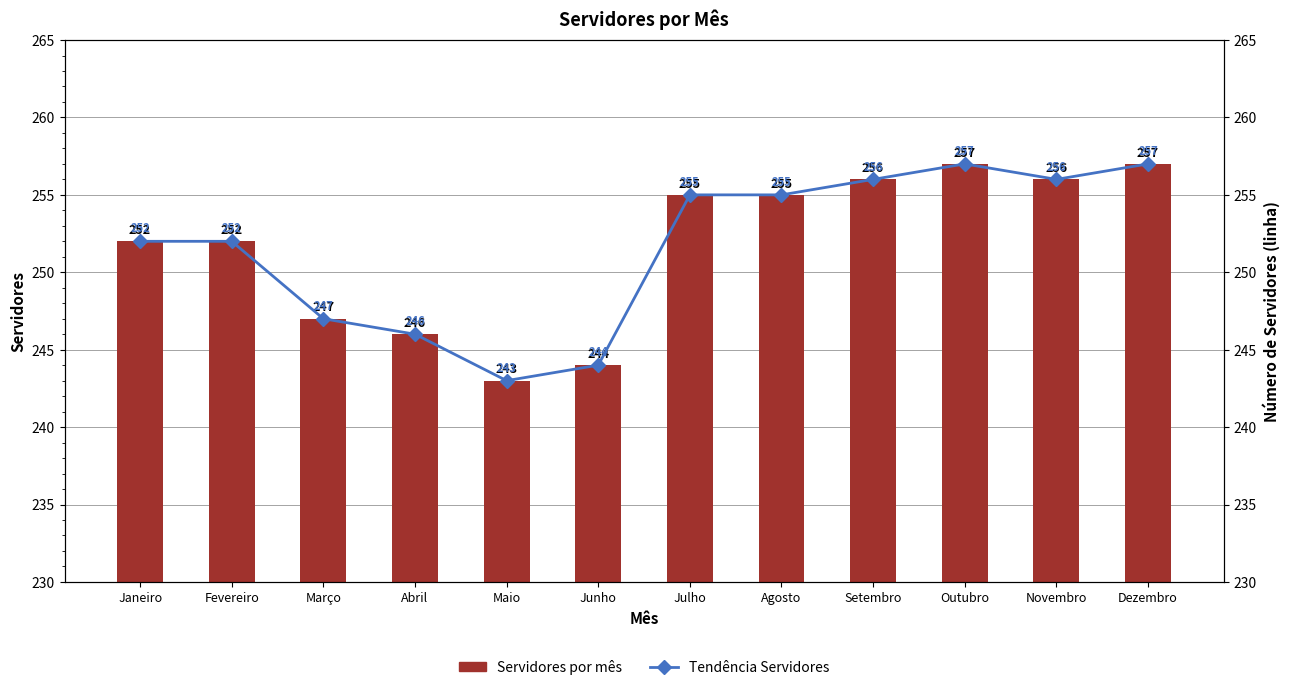

Reading left to right, transcribe all the data shown in this chart.

Servidores por mês: 252	252	247	246	243	244	255	255	256	257	256	257
Tendência Servidores: 252	252	247	246	243	244	255	255	256	257	256	257